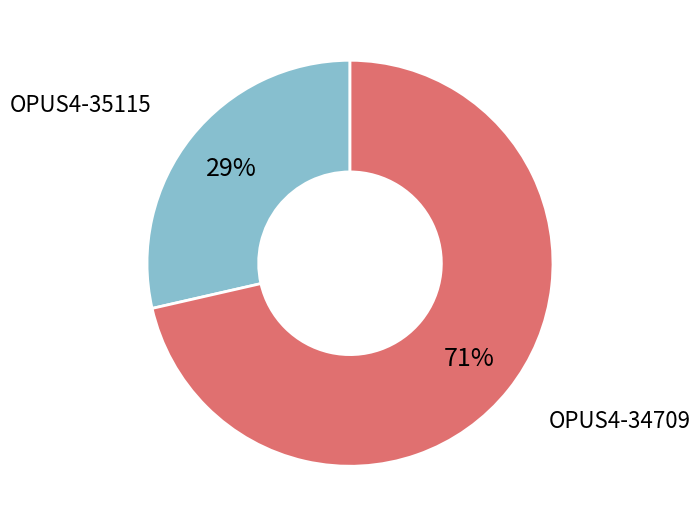

Is it true that OPUS4-34709 is 81% of the pie?

False